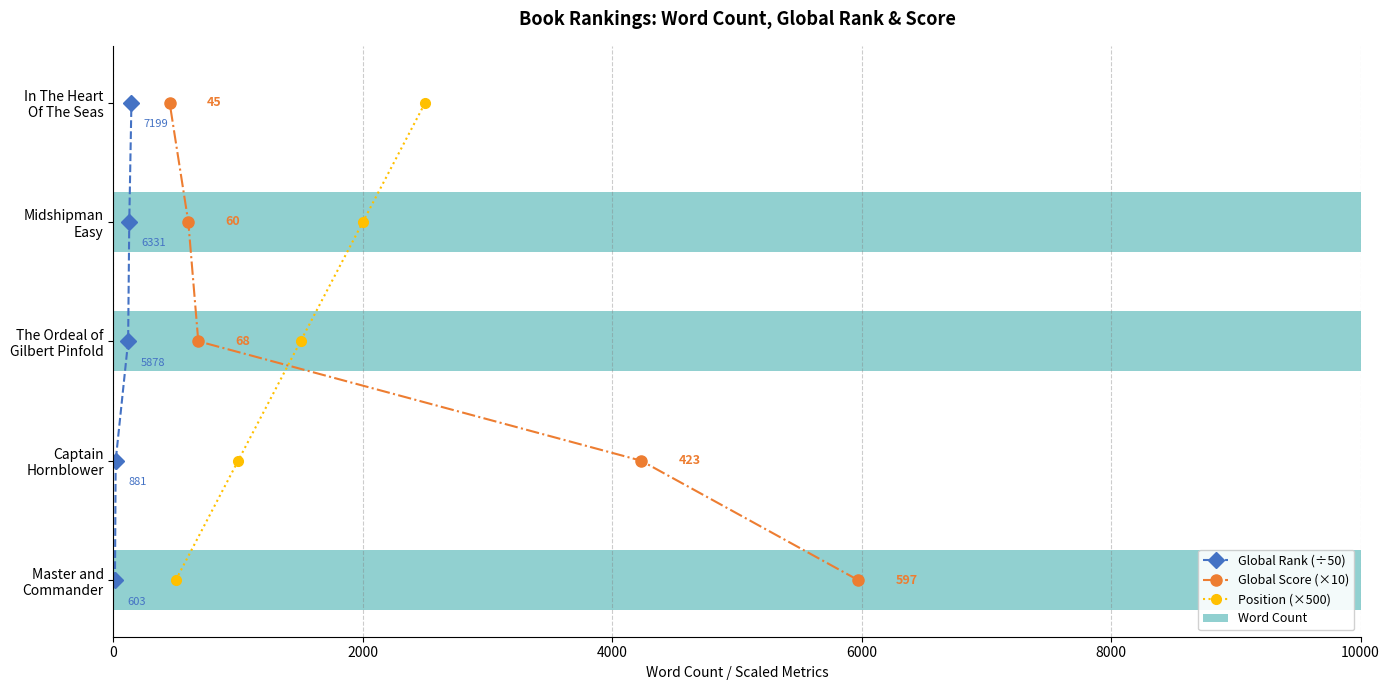

Rank the series by their maximum value, from highest to lowest.

Word Count, Global Rank (÷50), Global Score (×10), Position (×500)